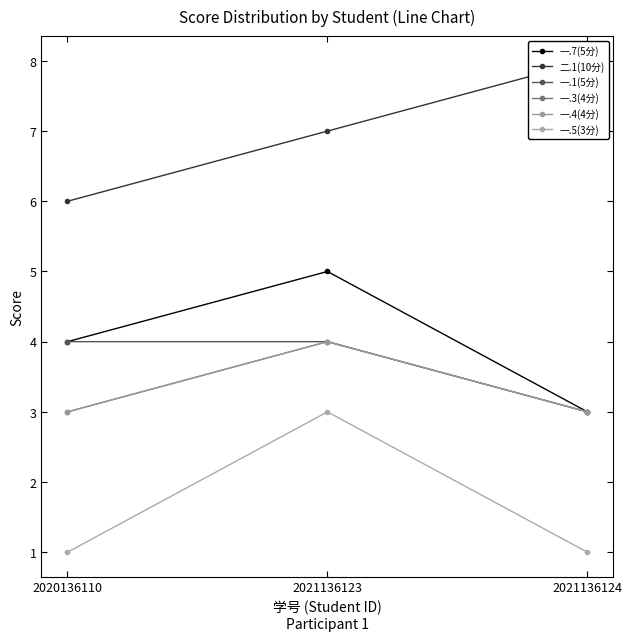

Reading left to right, what are all the values shown in this chart?

一.7(5分): 4	5	3
二.1(10分): 6	7	8
一.1(5分): 4	4	3
一.3(4分): 3	4	3
一.4(4分): 3	4	3
一.5(3分): 1	3	1